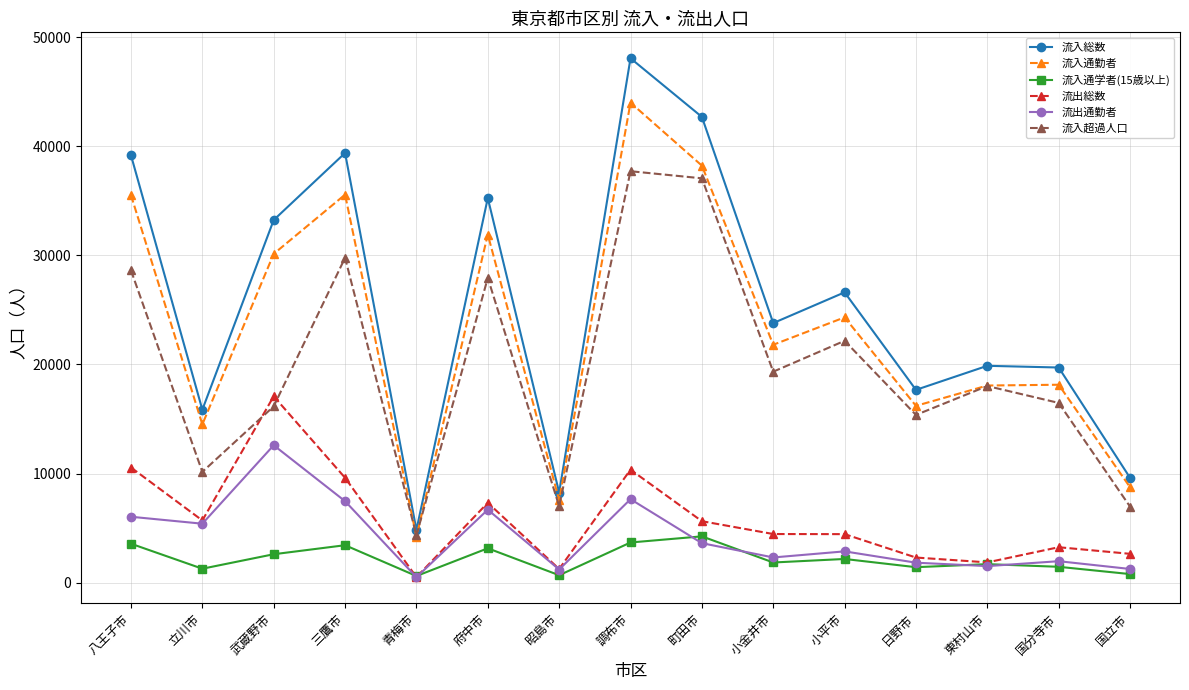

What is the value of the 流入通勤者 point at the 1st from the left?

35512